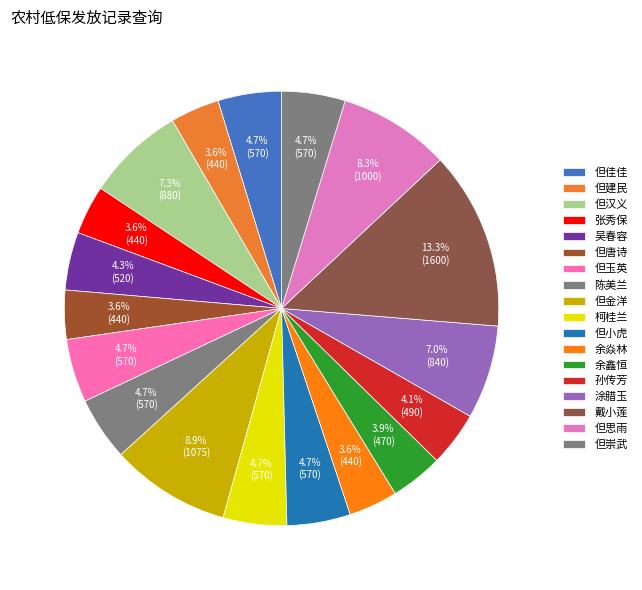

To the nearest percent, what portion does 涂腊玉 represent?

7%